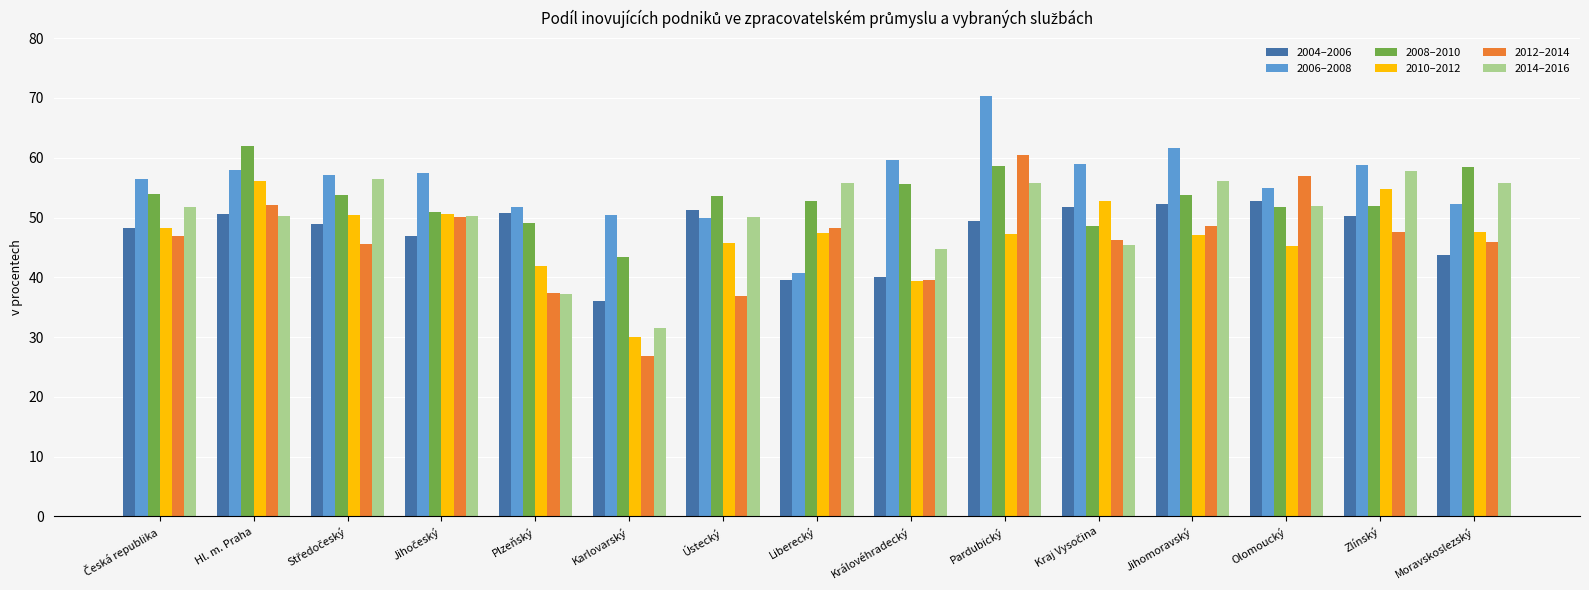

At which label is 2010–2012 closest to 43?

Plzeňský